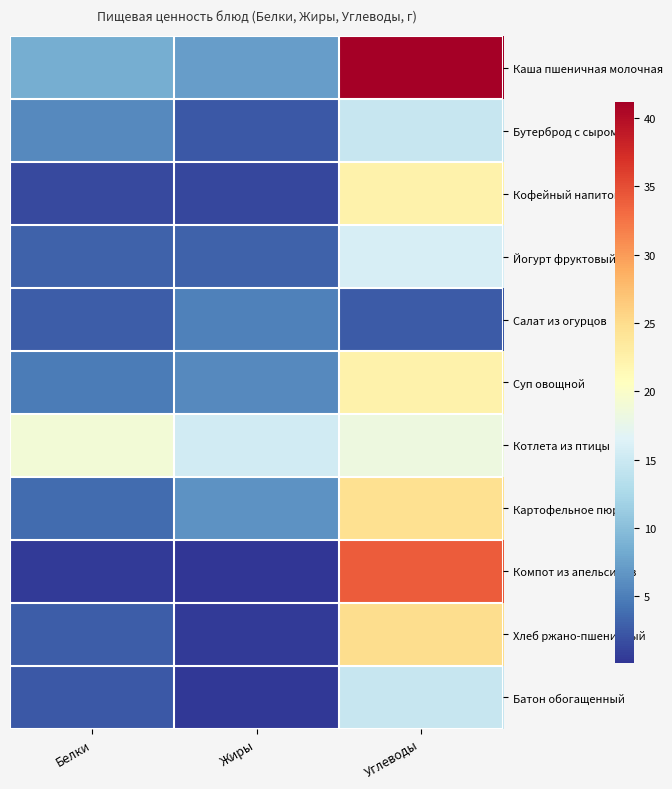

Which series has the widest spread of values?

Каша пшеничная молочная